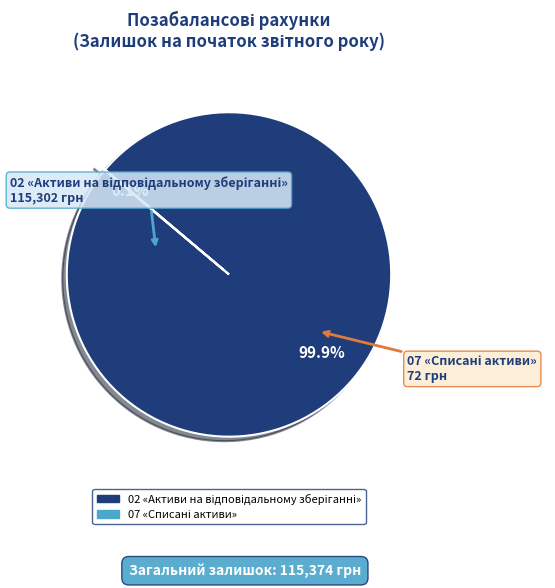

Does any single category account for the majority?

Yes